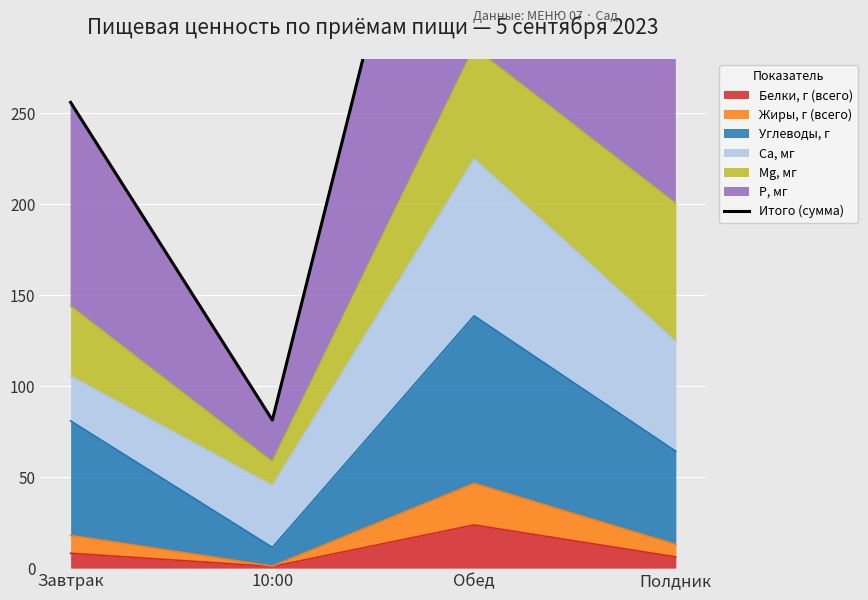

Approximately how many times larger is the value at Обед compared to Завтрак?

2.0